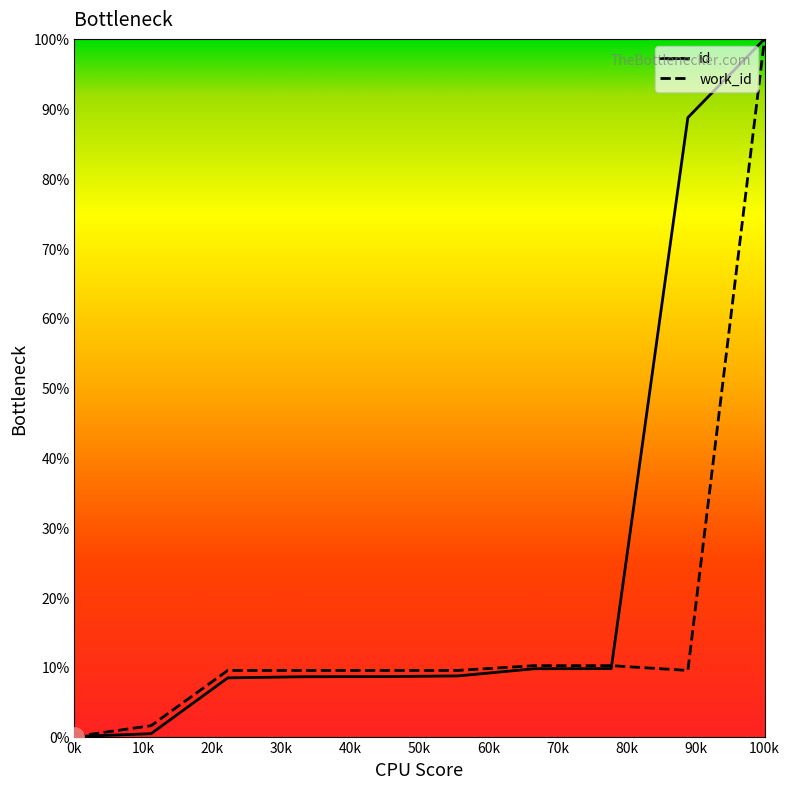

What is the maximum value shown in the chart?

100.0